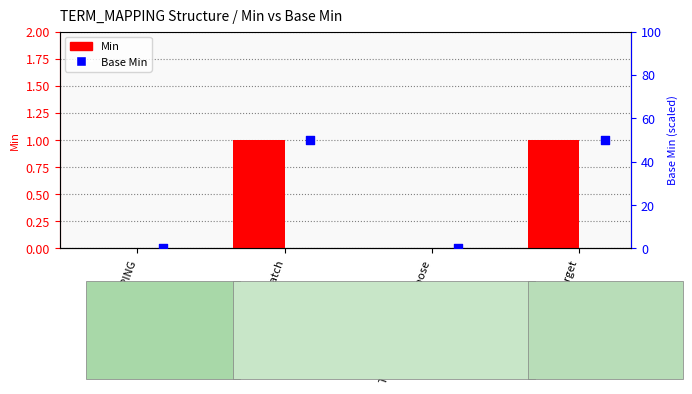

Which series has the widest spread of Y values?

Base Min